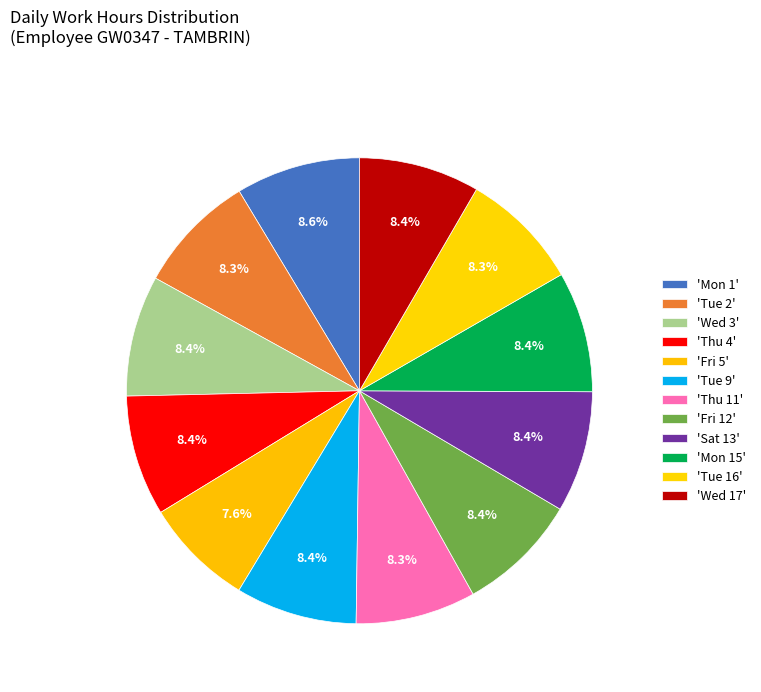

Does any single category account for the majority?

No